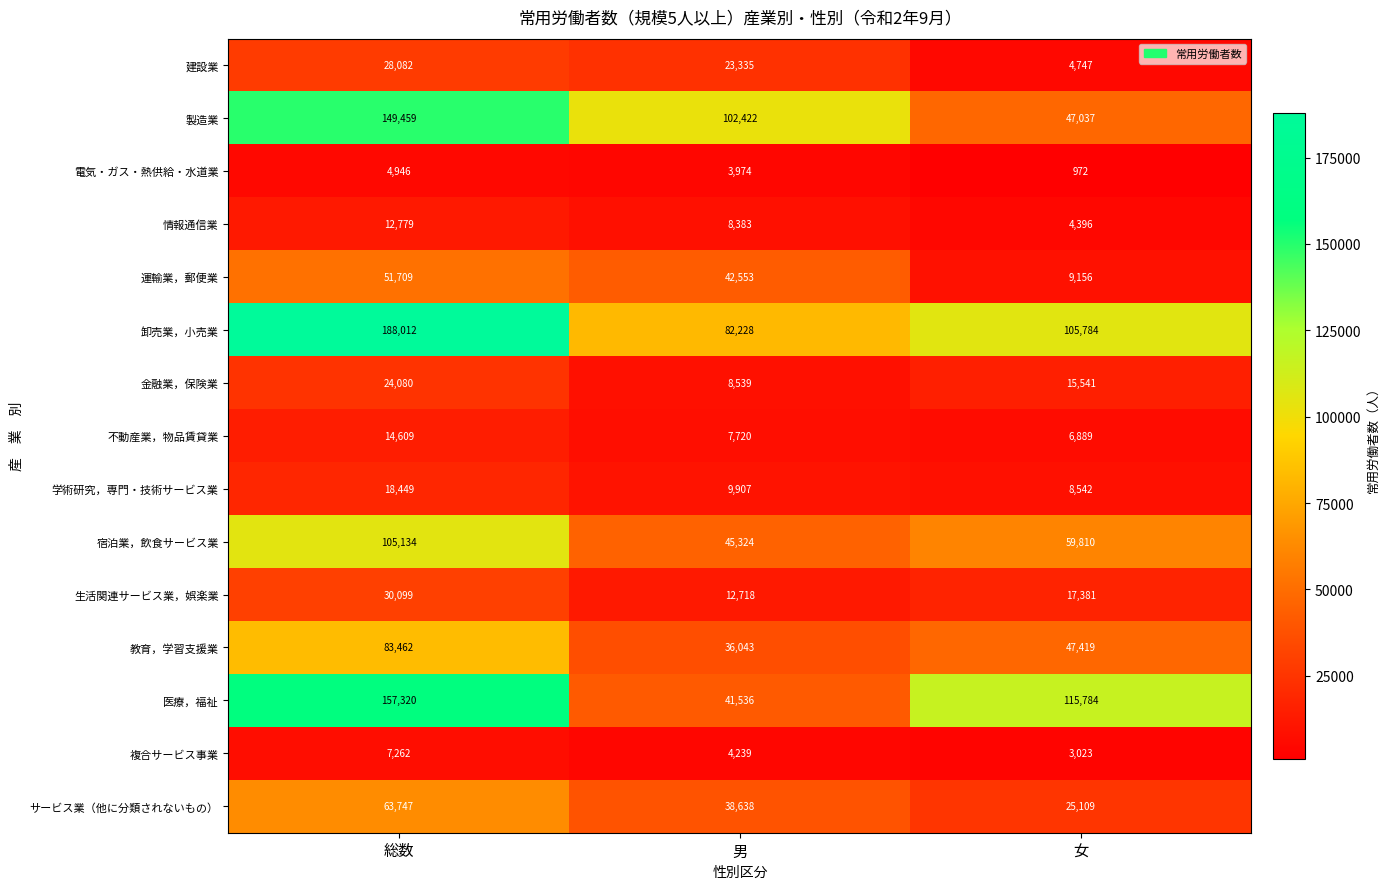

True or false: 情報通信業 has a value of 21147 at 総数.

False